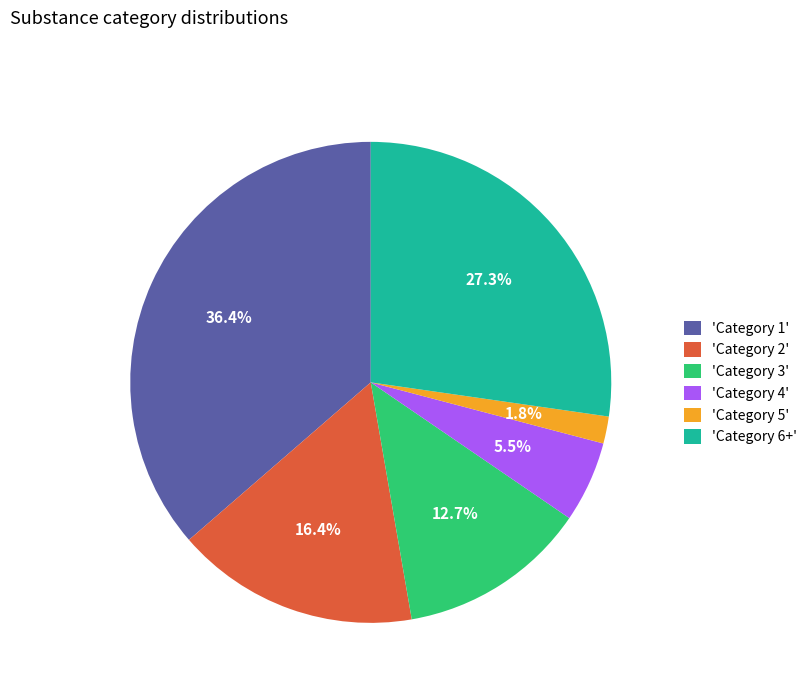

What portion of the pie excludes 'Category 6+'?

72.7%